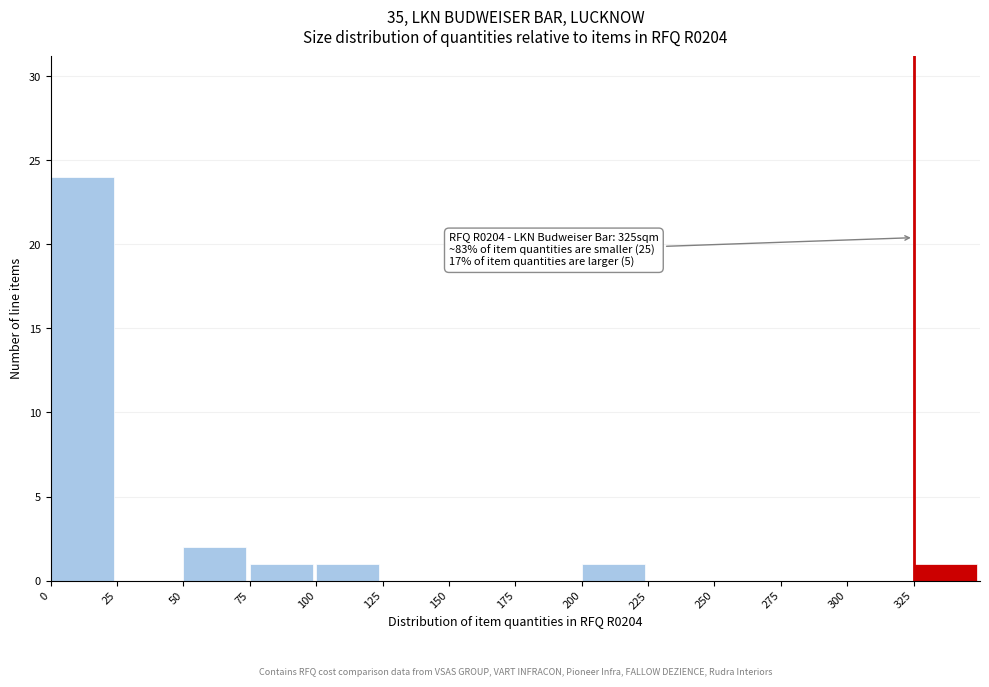

Over which range of the x-axis is the bar tallest?

0 to 25